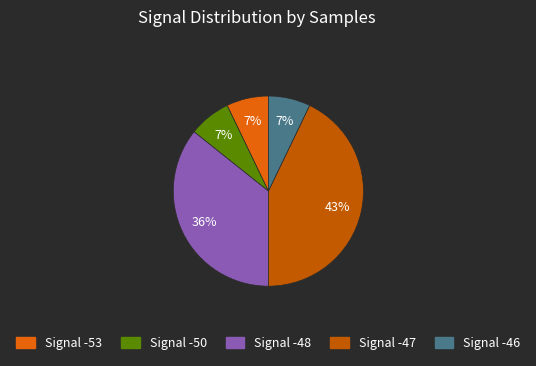

How many segments does this pie chart have?

5